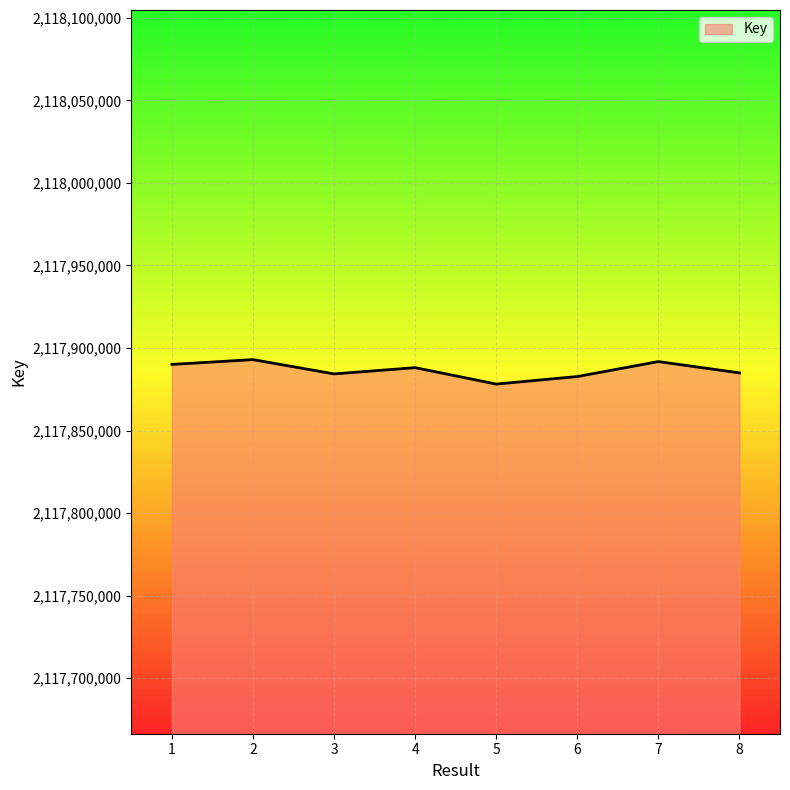

Which has a higher value, 1 or 8?

1